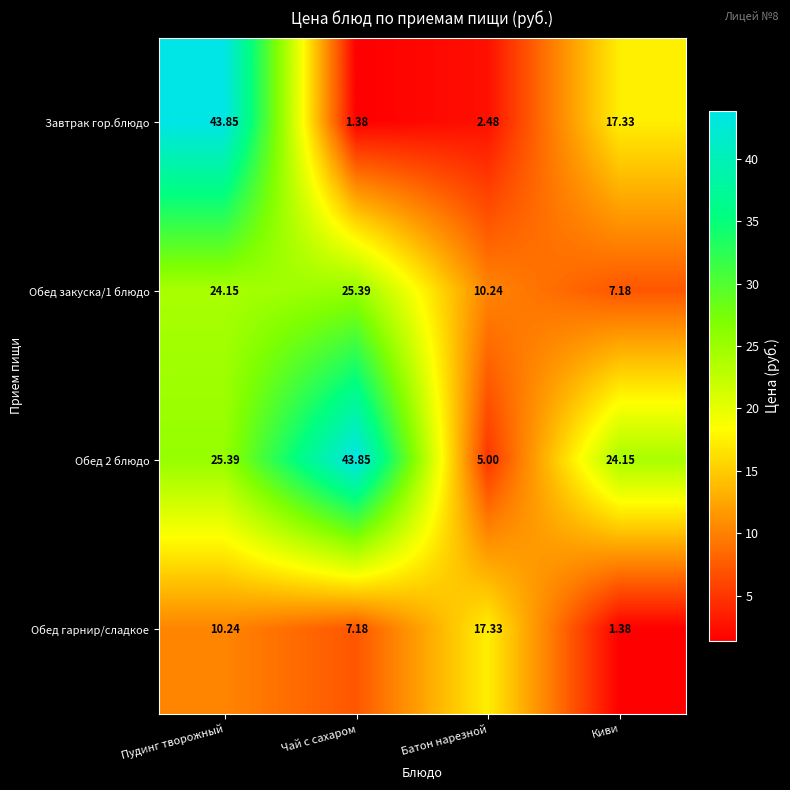

At which category is the sum across all series the highest?

Пудинг творожный